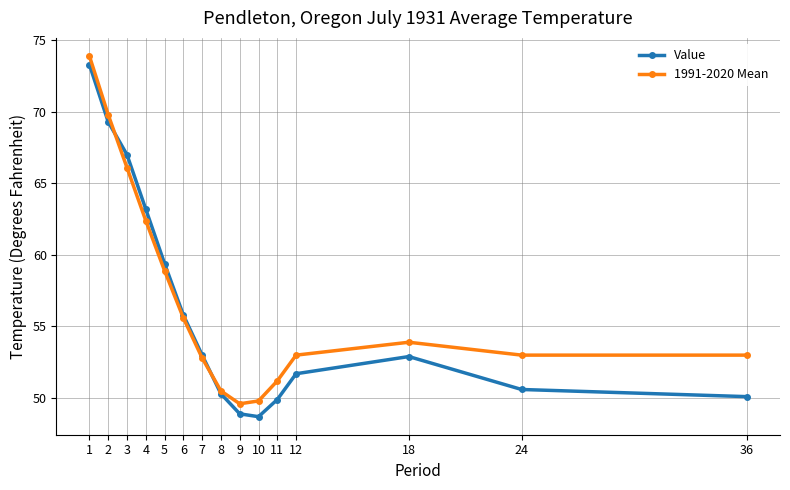

The Value series shows 23.6 at 4. True or false?

False